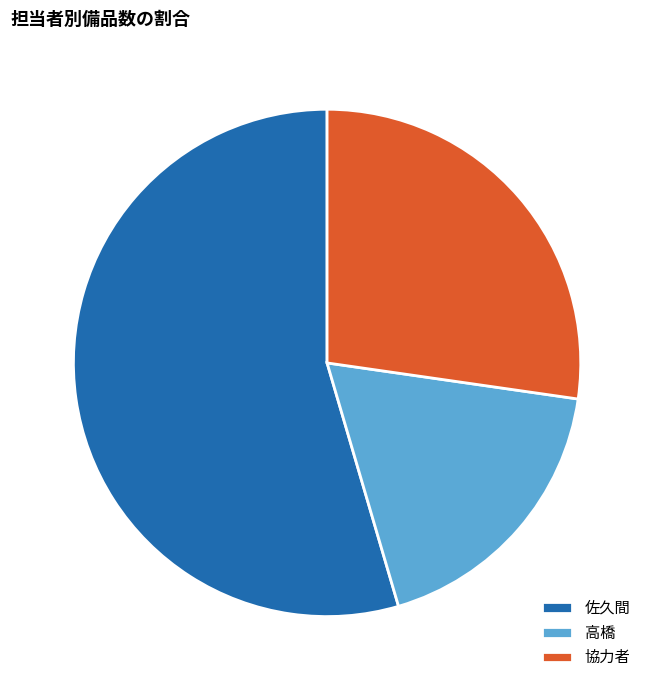

Rank the categories by value from highest to lowest.

佐久間, 協力者, 高橋